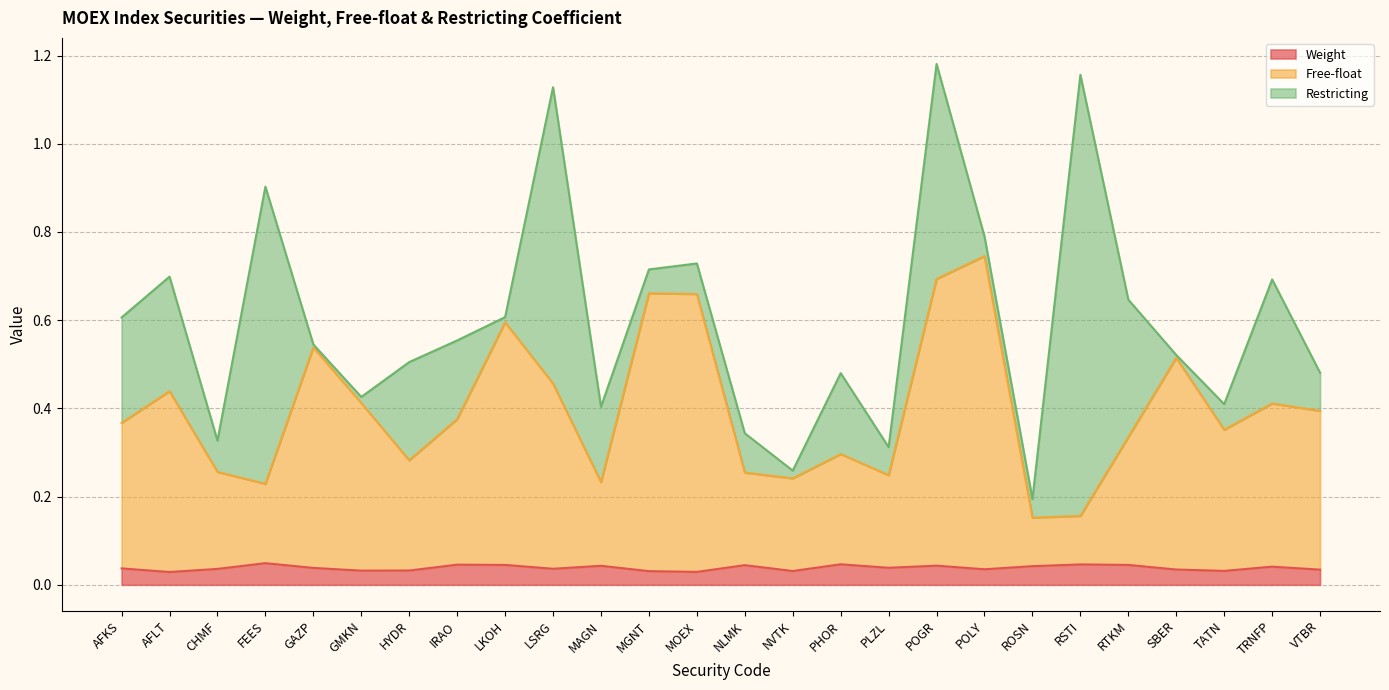

Where is the first local minimum for Weight?

AFLT